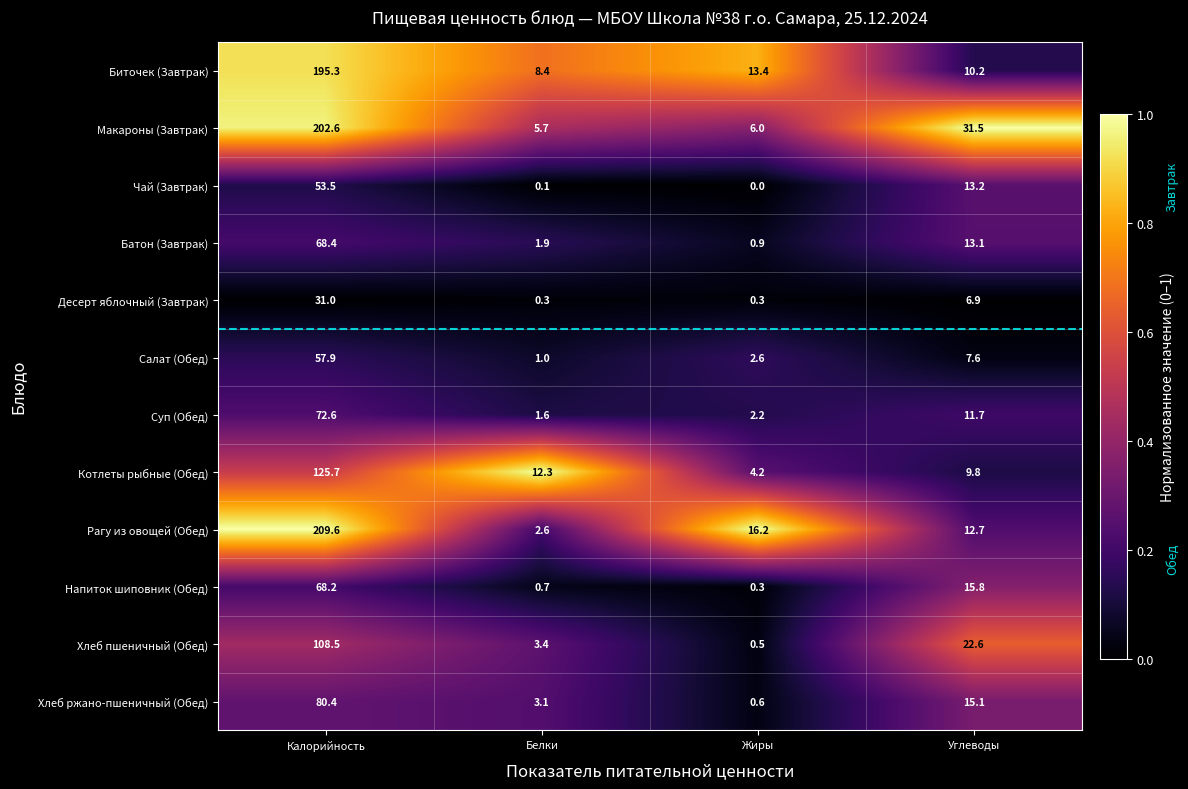

At which label is Рагу из овощей (Обед) closest to 106?

Жиры